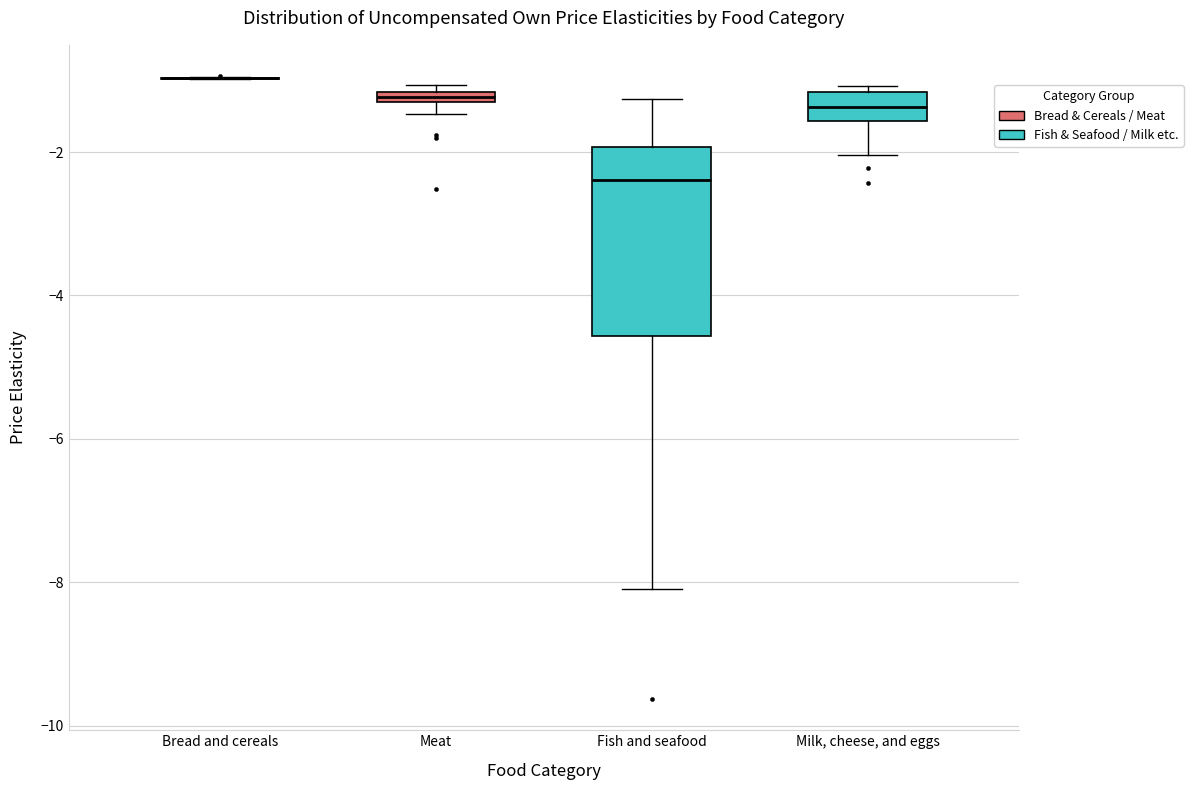

Where does the median line of the box for Milk, cheese, and eggs sit on the y-axis? The values are not printed on the chart, so give them approximately, as read against the axis.

-1.4